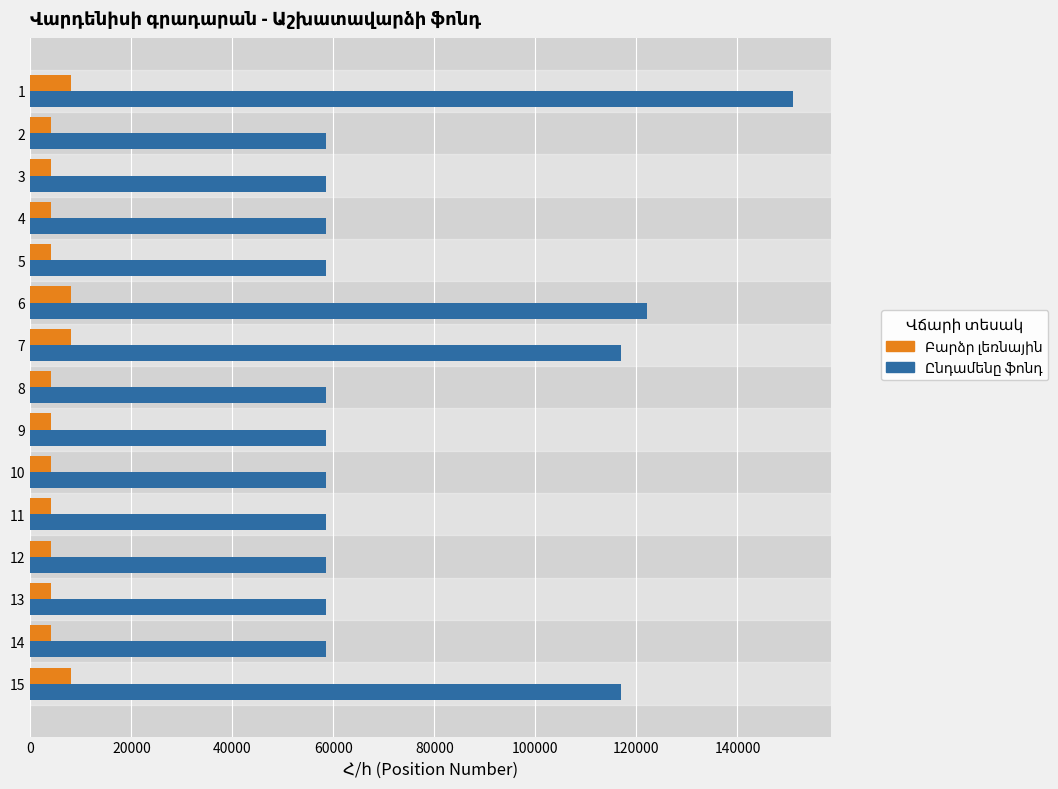

What is the minimum value shown in the chart?

4000